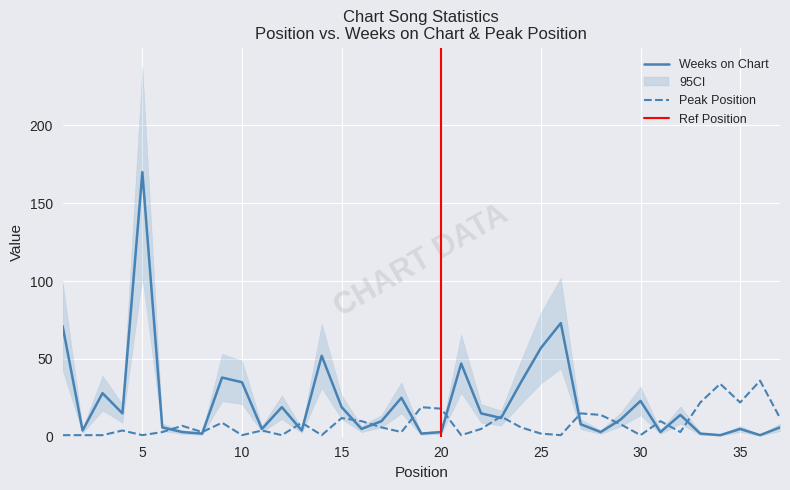

What is the minimum value for Weeks on Chart?

1